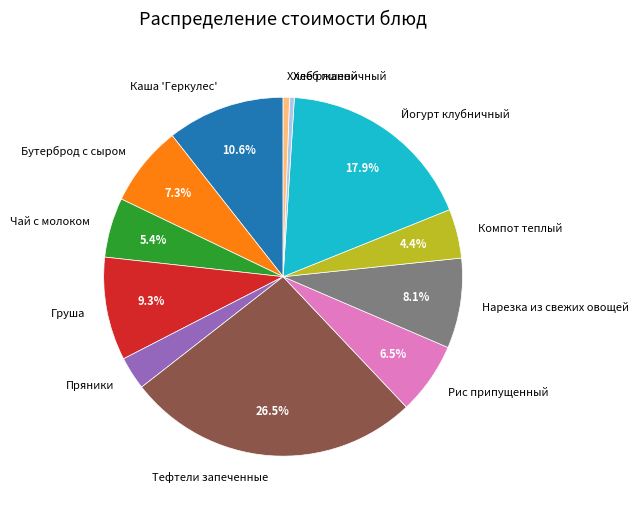

Does any single category account for the majority?

No